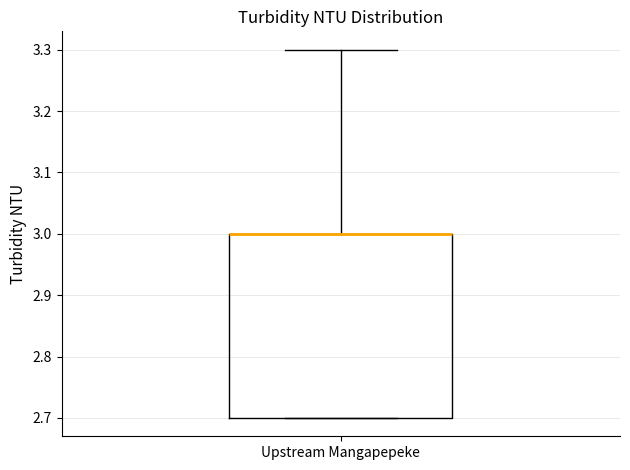

Transcribe this box plot: give where the median line is, the range the box spans, and where the two whiskers end, as read against the y-axis. The values are not printed on the chart, so give them approximately, as read against the axis.

median 3.0 (drawn on the box's upper edge), box 2.7 to 3.0, whiskers 2.7 to 3.3